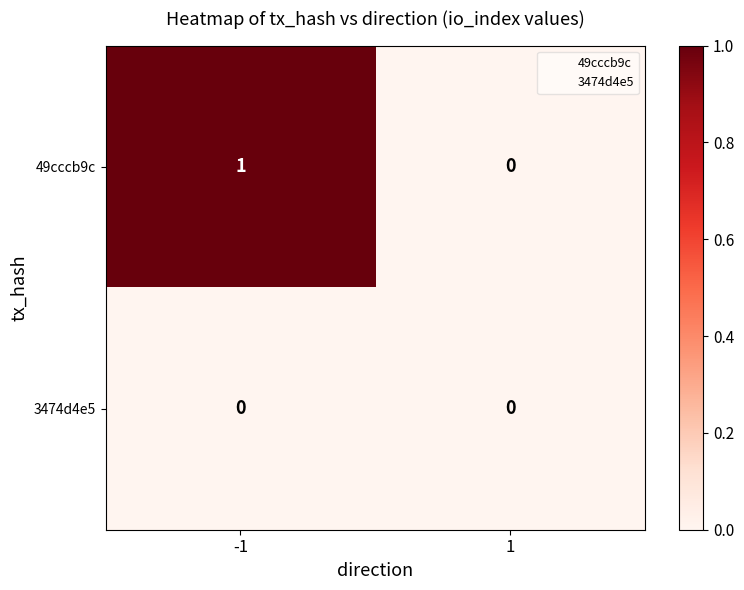

The 3474d4e5 series shows 0 at -1. True or false?

True